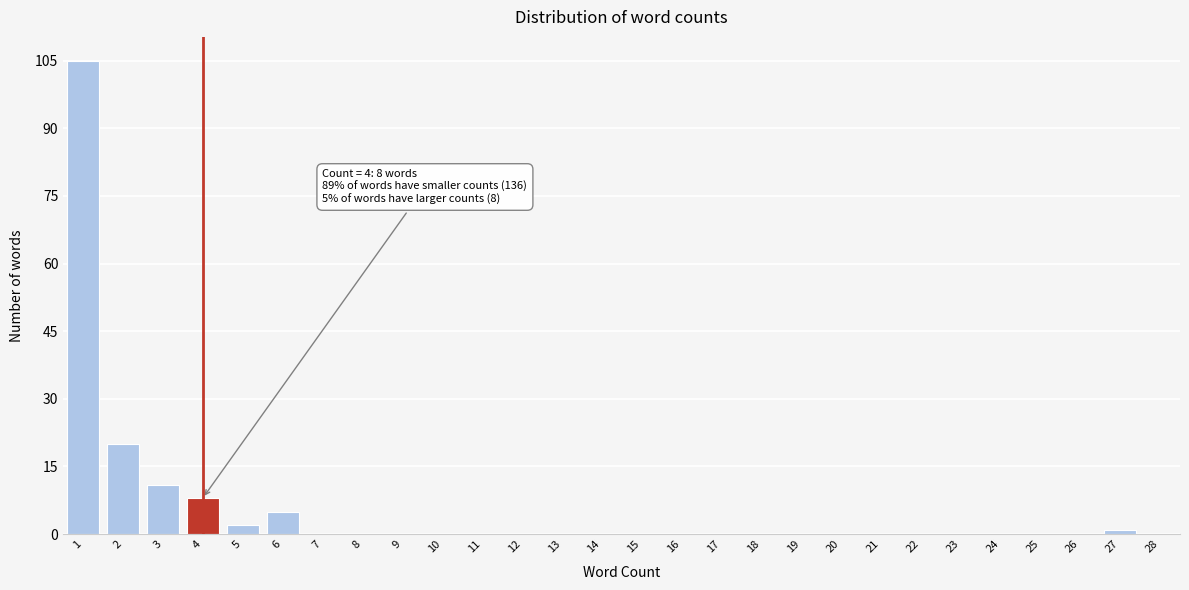

Reading right to left, what are all the values shown in this chart?

28=0	27=1	26=0	25=0	24=0	23=0	22=0	21=0	20=0	19=0	18=0	17=0	16=0	15=0	14=0	13=0	12=0	11=0	10=0	9=0	8=0	7=0	6=5	5=2	4=8	3=11	2=20	1=105